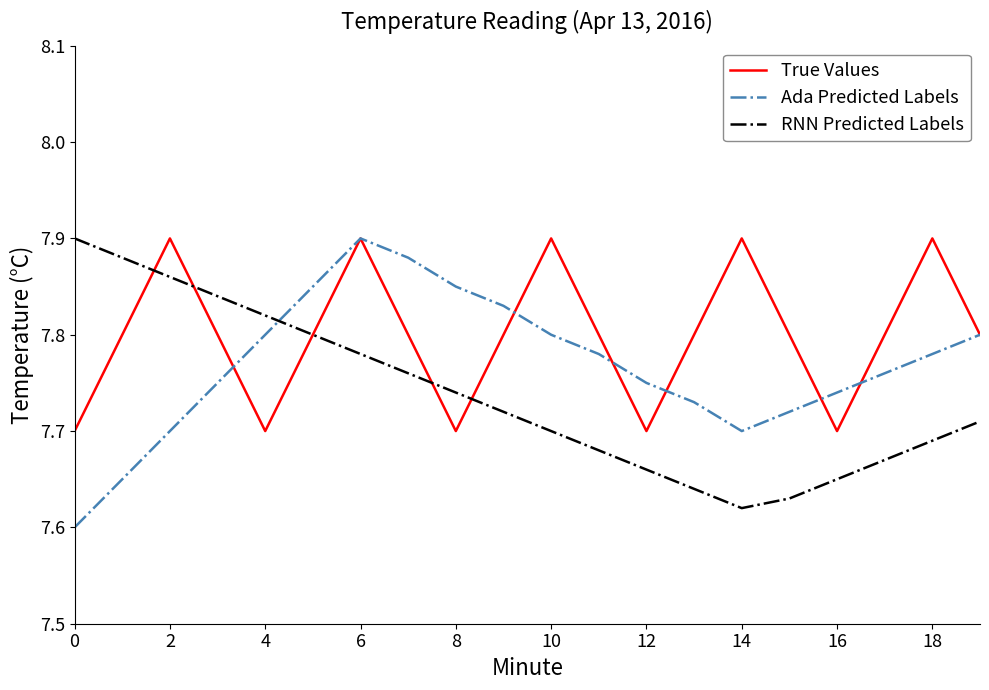

True or false: Ada Predicted Labels and RNN Predicted Labels intersect in this chart.

True